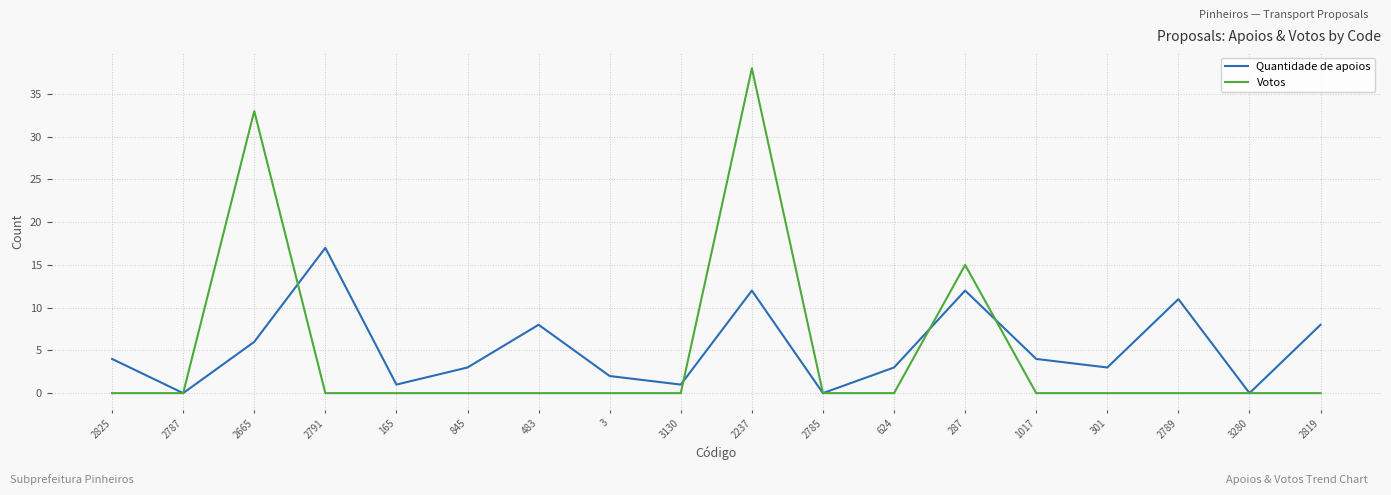

Does the chart display data point markers on the line(s)?

No